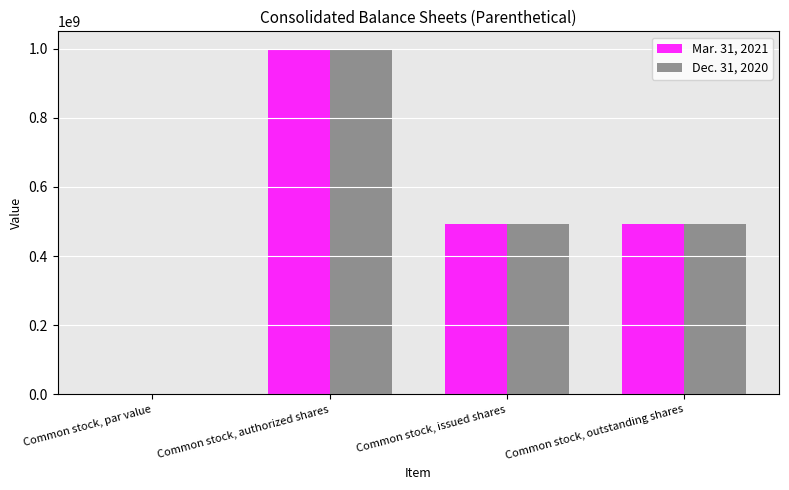

Which category has the highest value in the Dec. 31, 2020 series?

Common stock, authorized shares